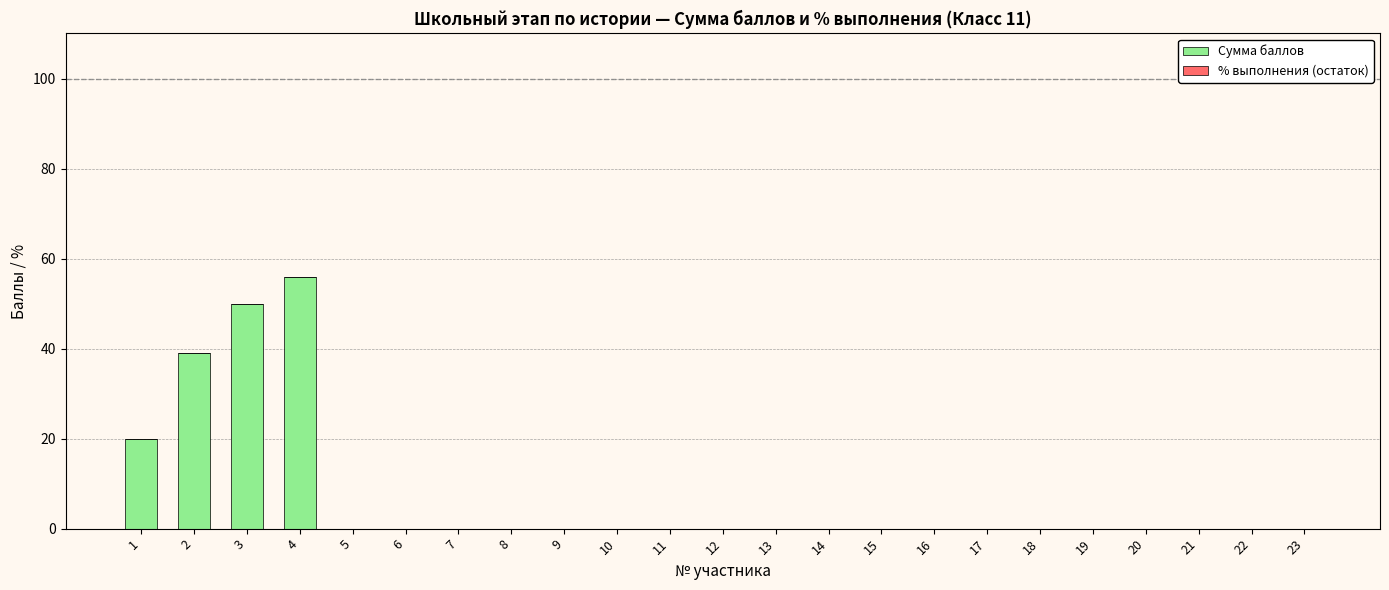

Is it true that the value at 23 is 32?

False